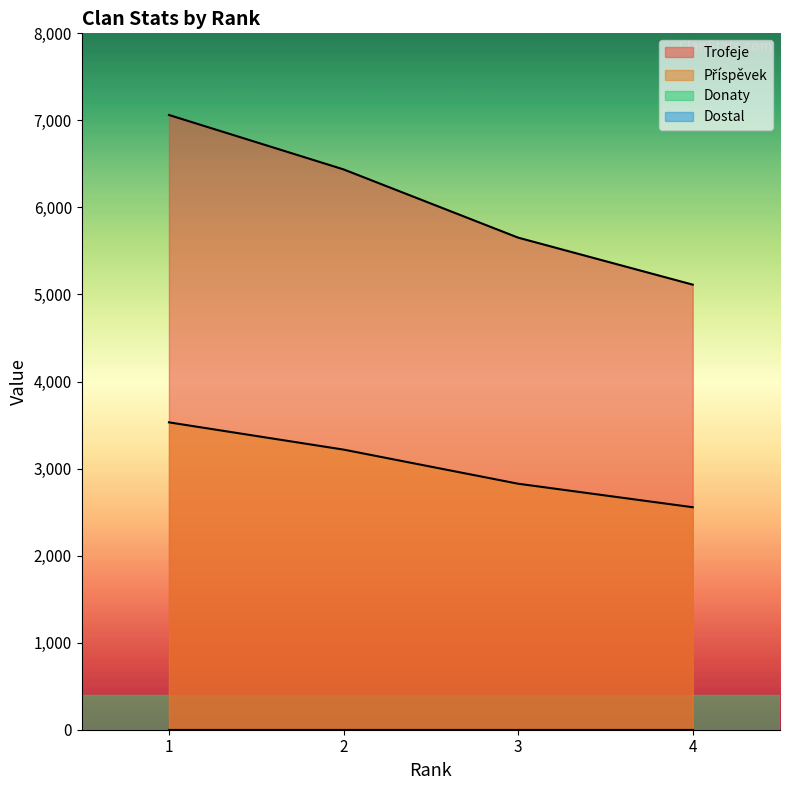

List the series in order of their overall mean, lowest first.

Příspěvek, Trofeje